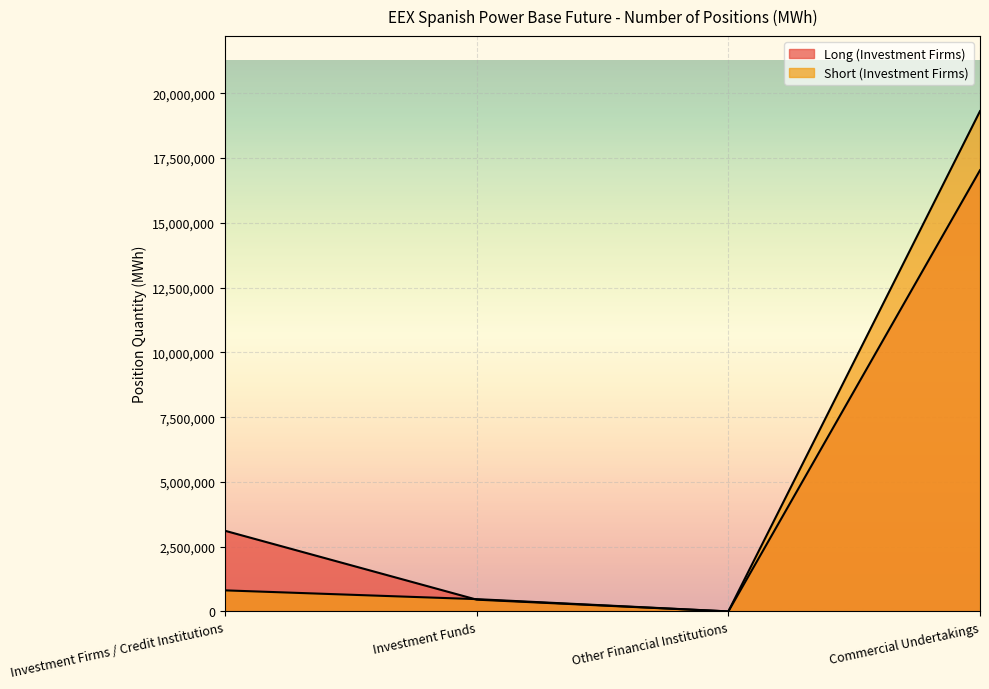

Is it true that Long (Investment Firms) equals 3112744 at Investment Firms / Credit Institutions?

True